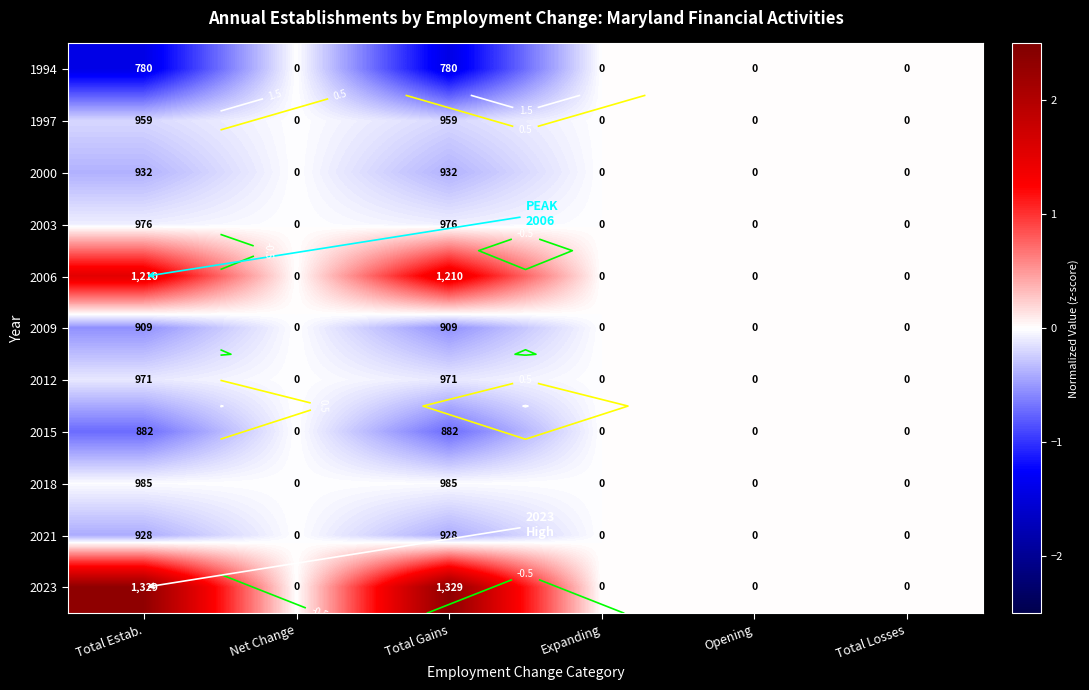

What is the minimum value for 1997?

-0.2